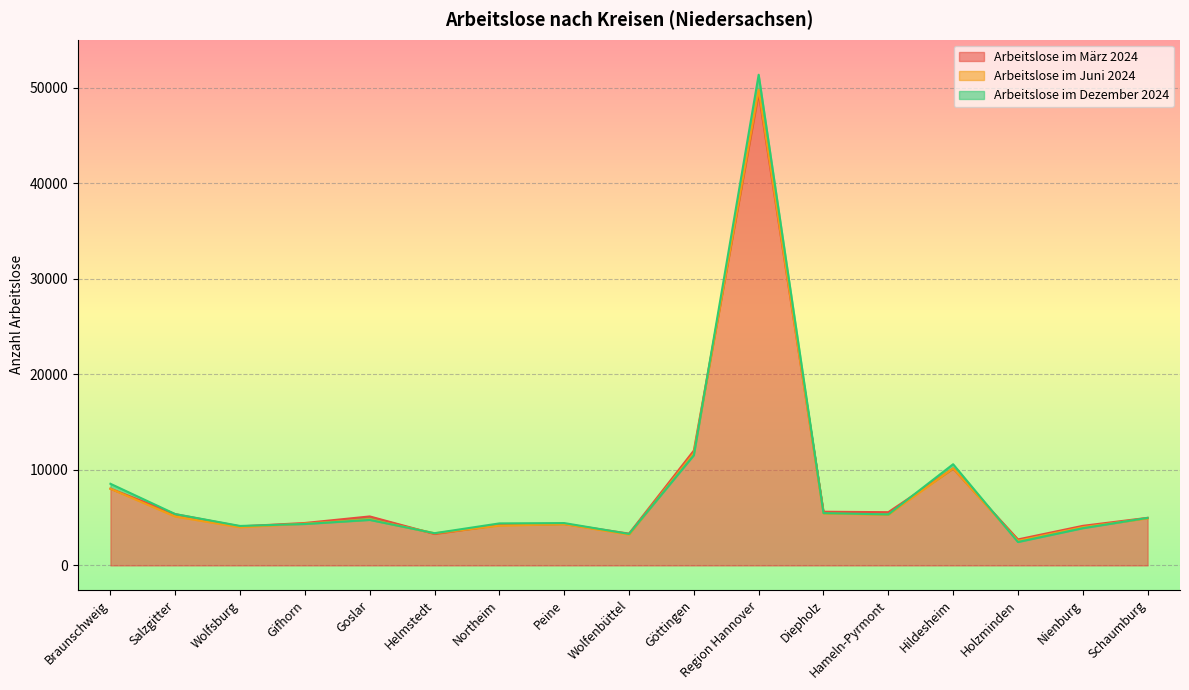

Where does the Arbeitslose im Dezember 2024 series first go above 4759?

Braunschweig